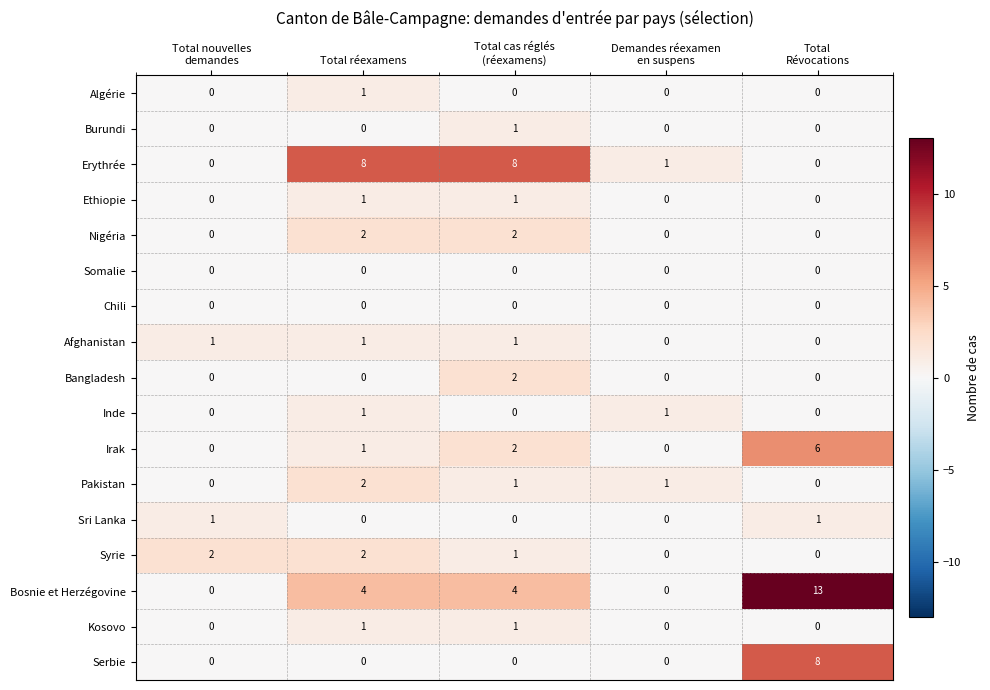

The value of Sri Lanka at Total réexamens is 0. True or false?

True